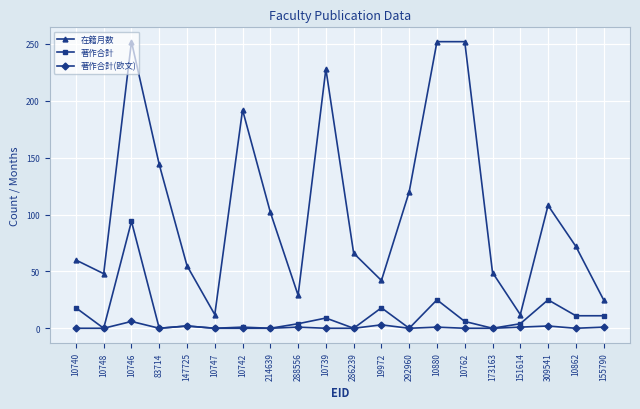

Which series has the widest spread of values?

在籍月数